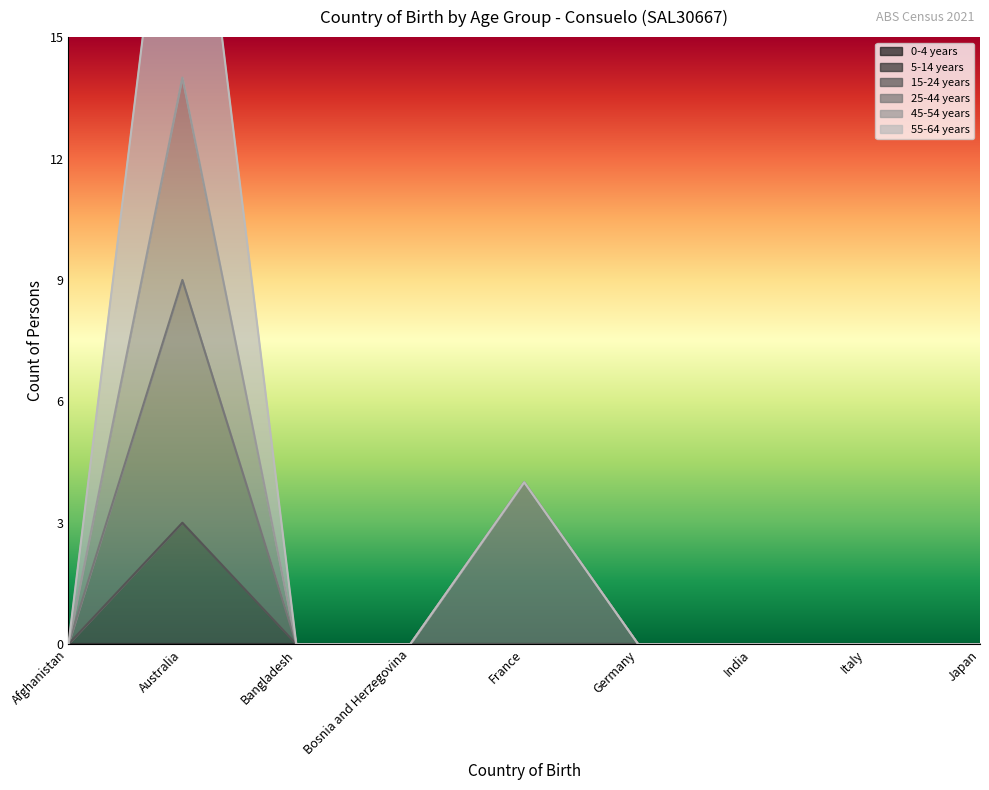

At which category does 15-24 years reach its first local peak?

Australia